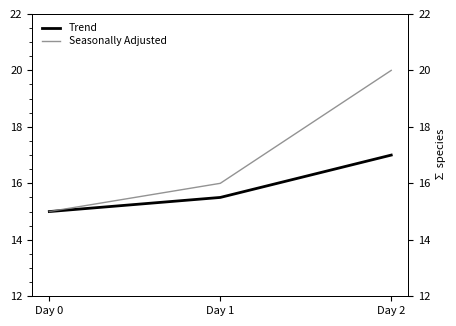

Where is Trend nearest to the value 16?

Day 1